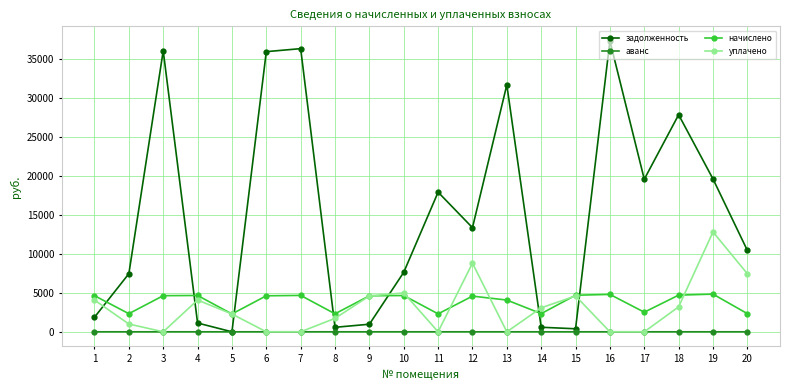

What is the value of the задолженность point at the 10th from the left?

7631.8